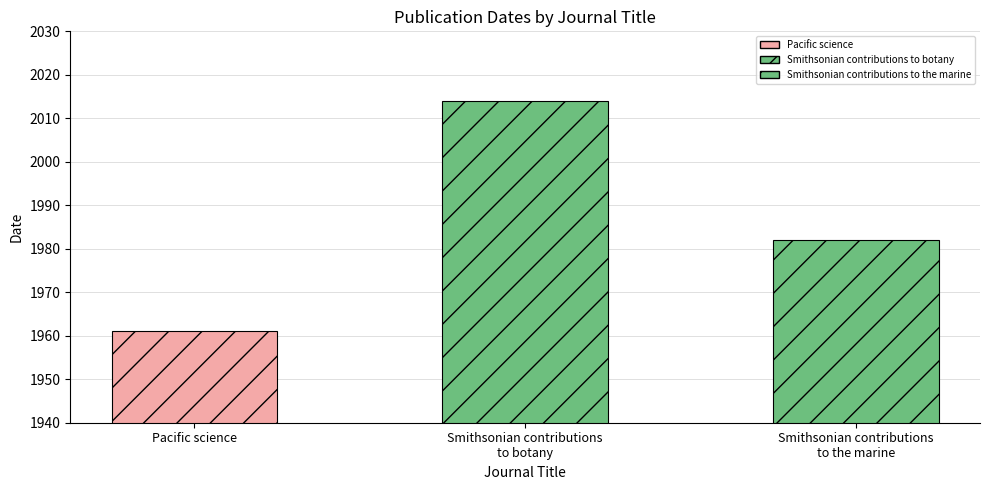

How many bars are there in total?

3